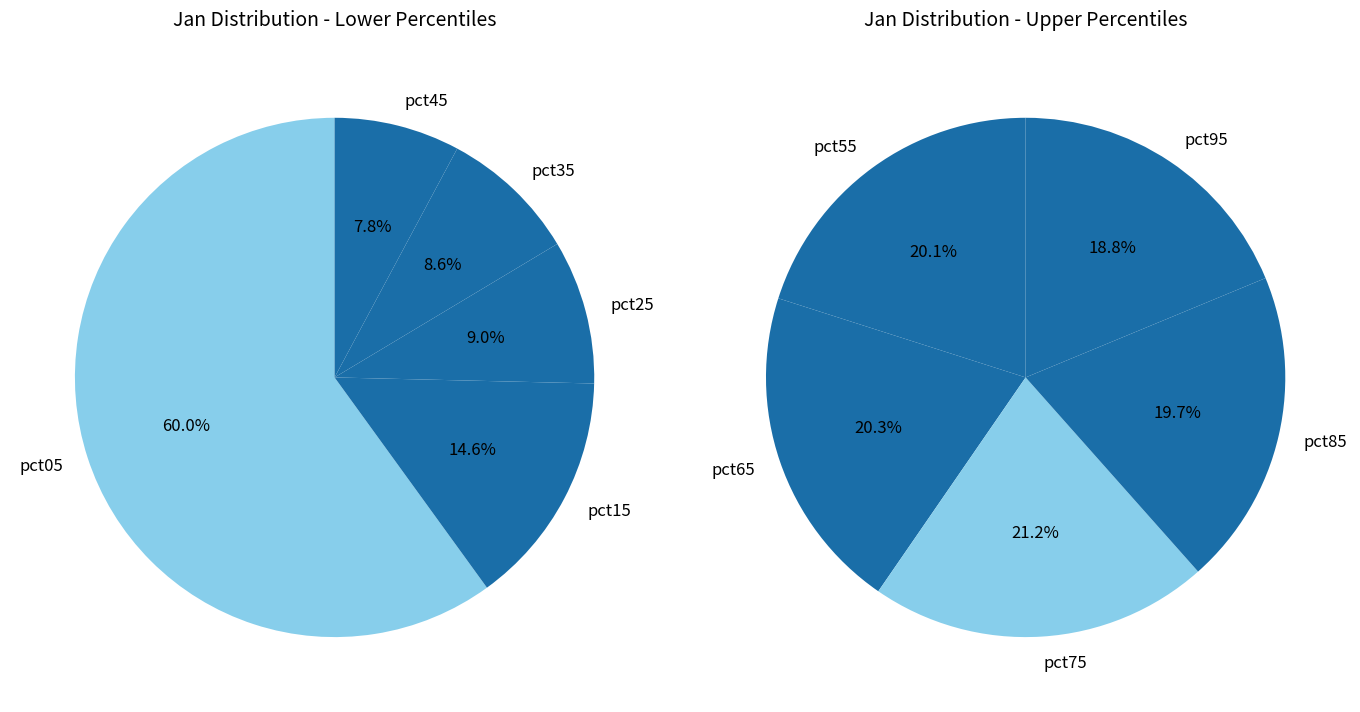

To the nearest percent, what is the average slice percentage?

10%